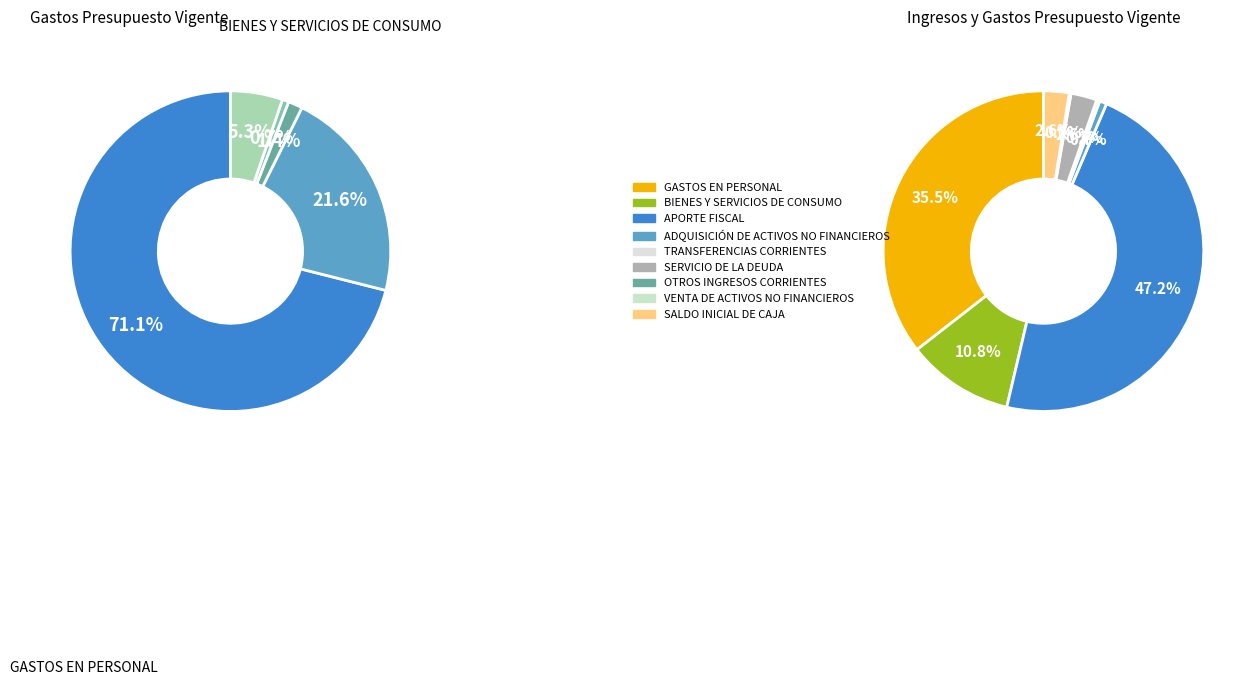

True or false: GASTOS EN PERSONAL accounts for 36% of the total.

True